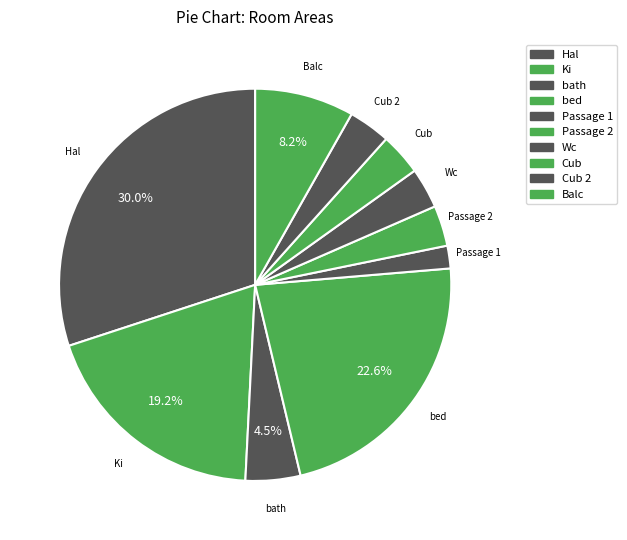

How many segments does this pie chart have?

10